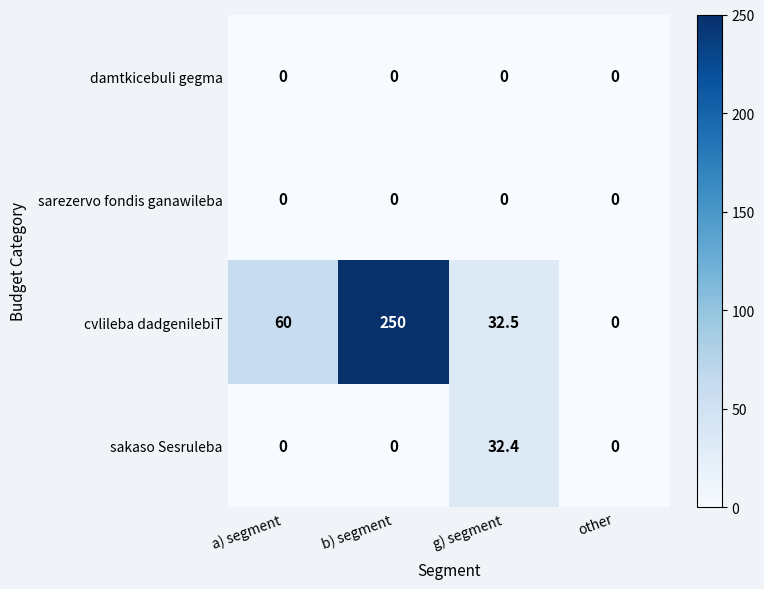

What is the greatest value displayed?

250.0